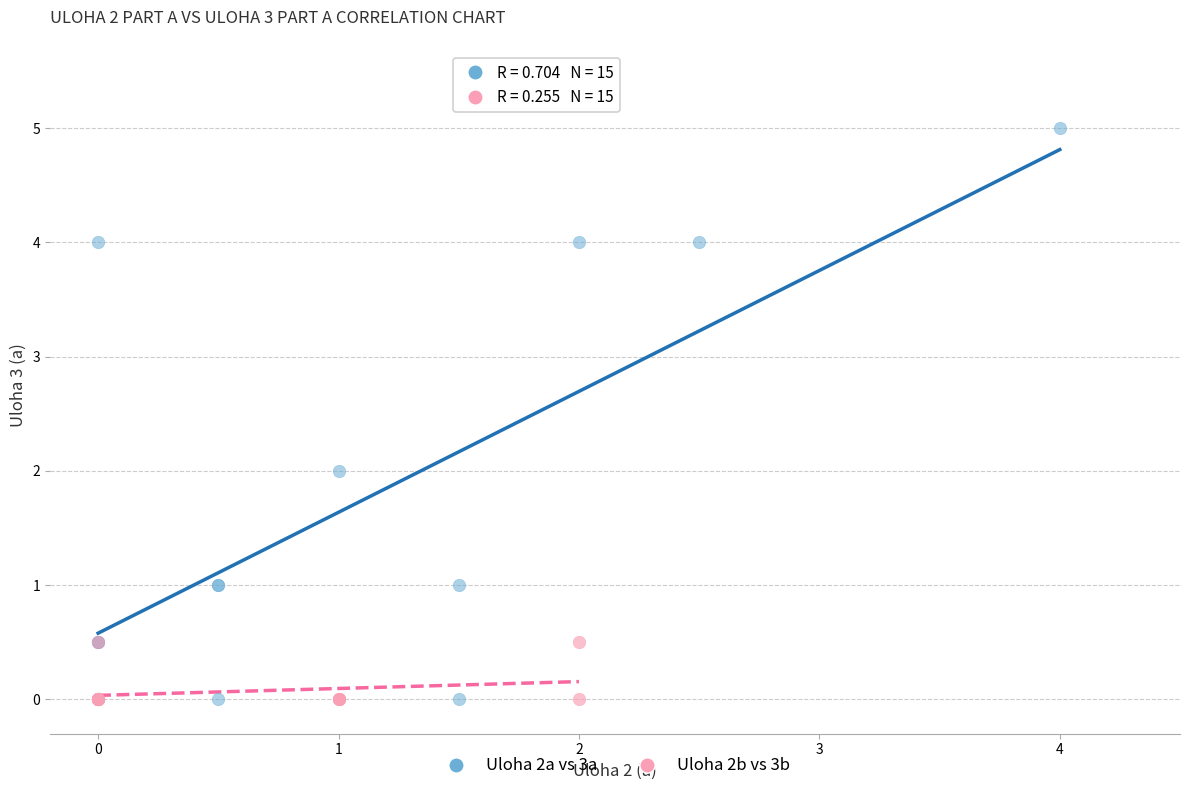

Which series reaches the maximum Y coordinate?

Uloha 2a vs 3a